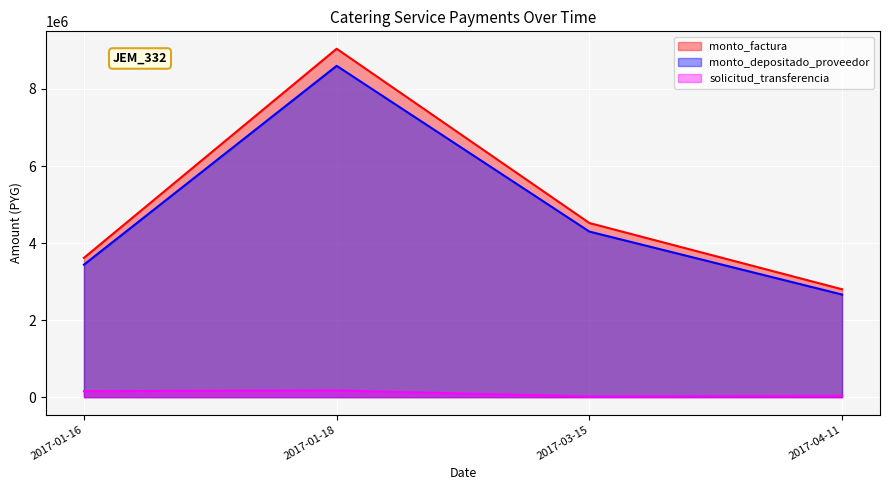

List the series in order of their peak value, highest first.

monto_factura, monto_depositado_proveedor, solicitud_transferencia